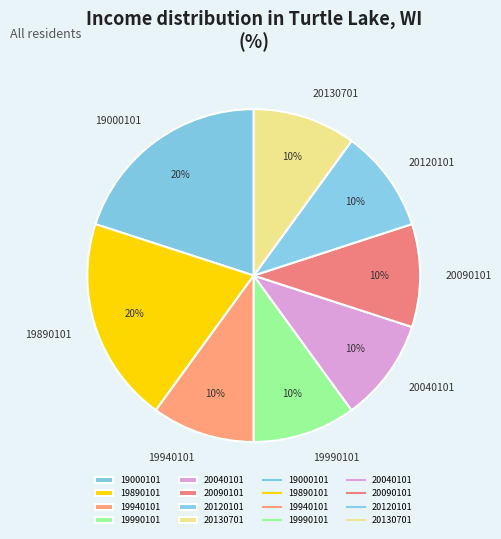

Do 19890101 and 19990101 together represent more than half of the pie?

No